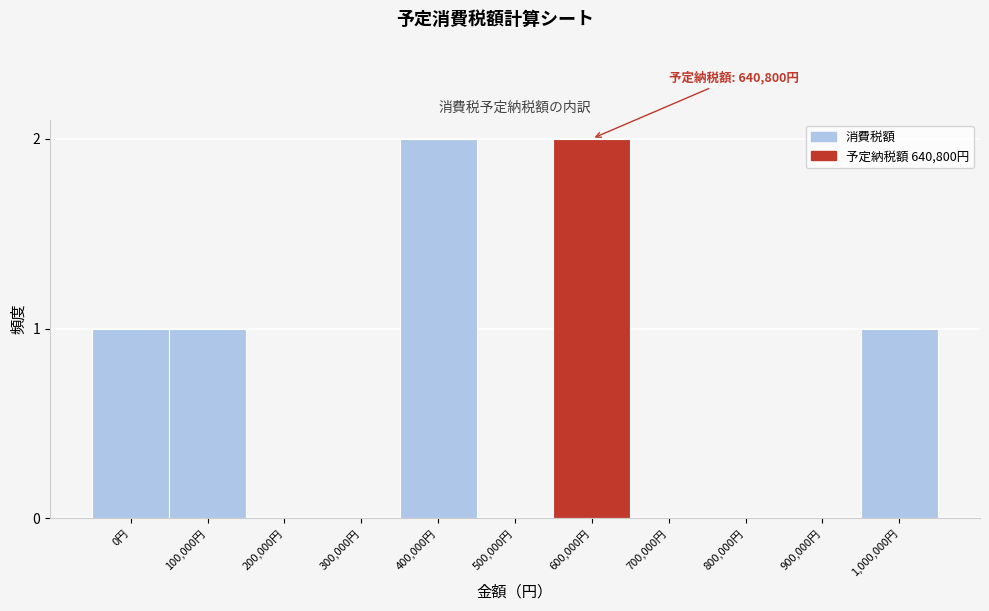

Reading left to right, list all the values displayed in this chart.

0円=1	100,000円=1	200,000円=0	300,000円=0	400,000円=2	500,000円=0	600,000円=2	700,000円=0	800,000円=0	900,000円=0	1,000,000円=1